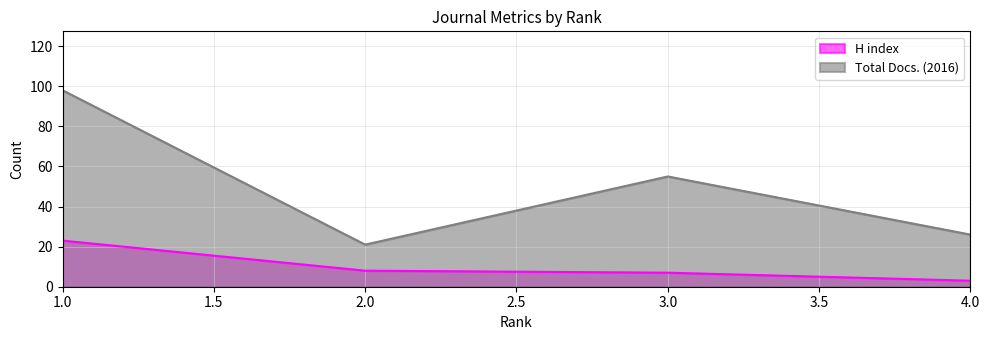

Between 1.0 and 3.0, which series saw the biggest shift?

Total Docs. (2016)